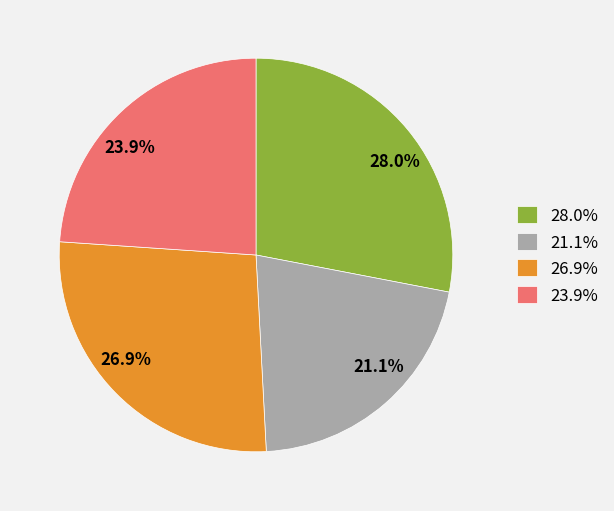

What portion of the pie excludes 28.0%?

72.0%